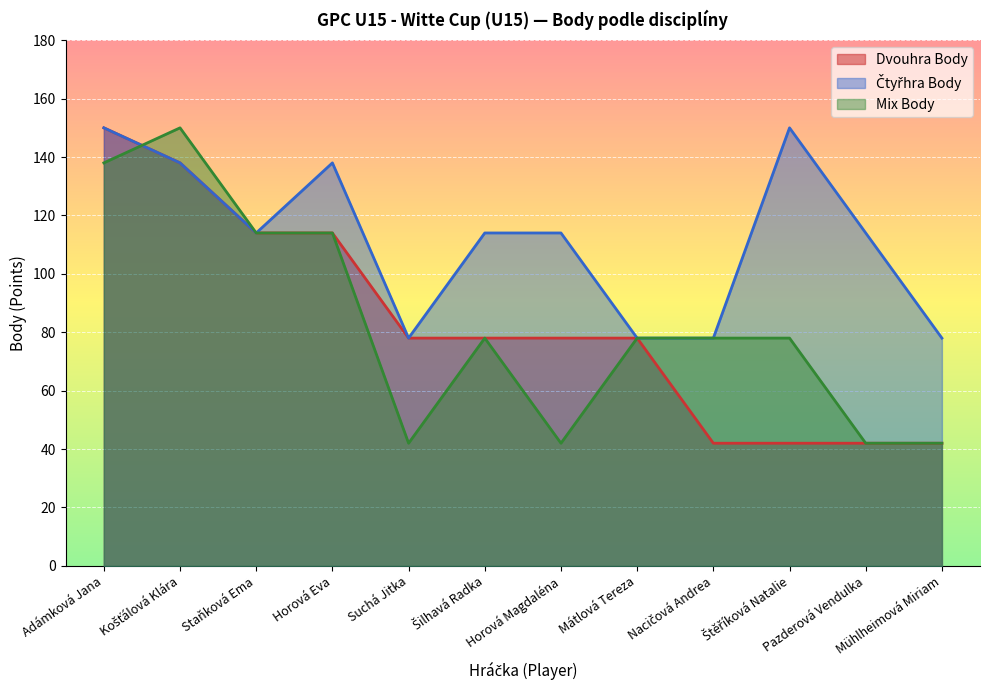

At which label does Mix Body reach its peak?

Košťálová Klára